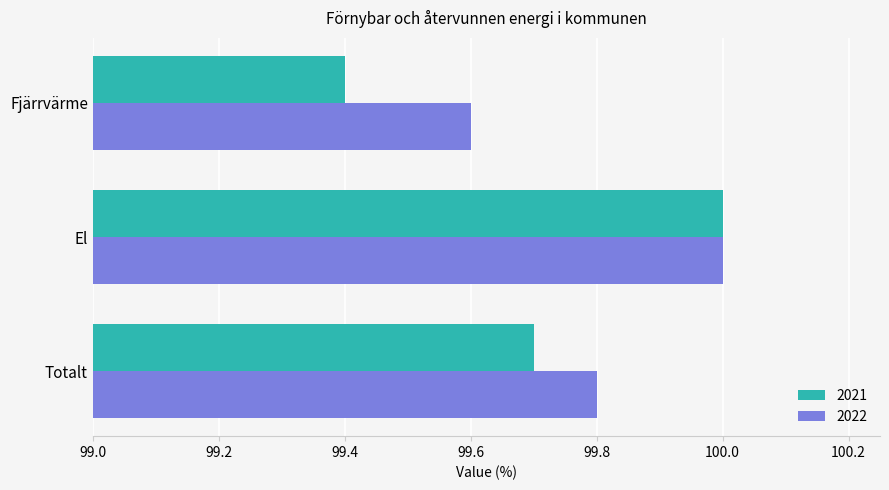

The value of 2022 at Fjärrvärme is 99.6. True or false?

True